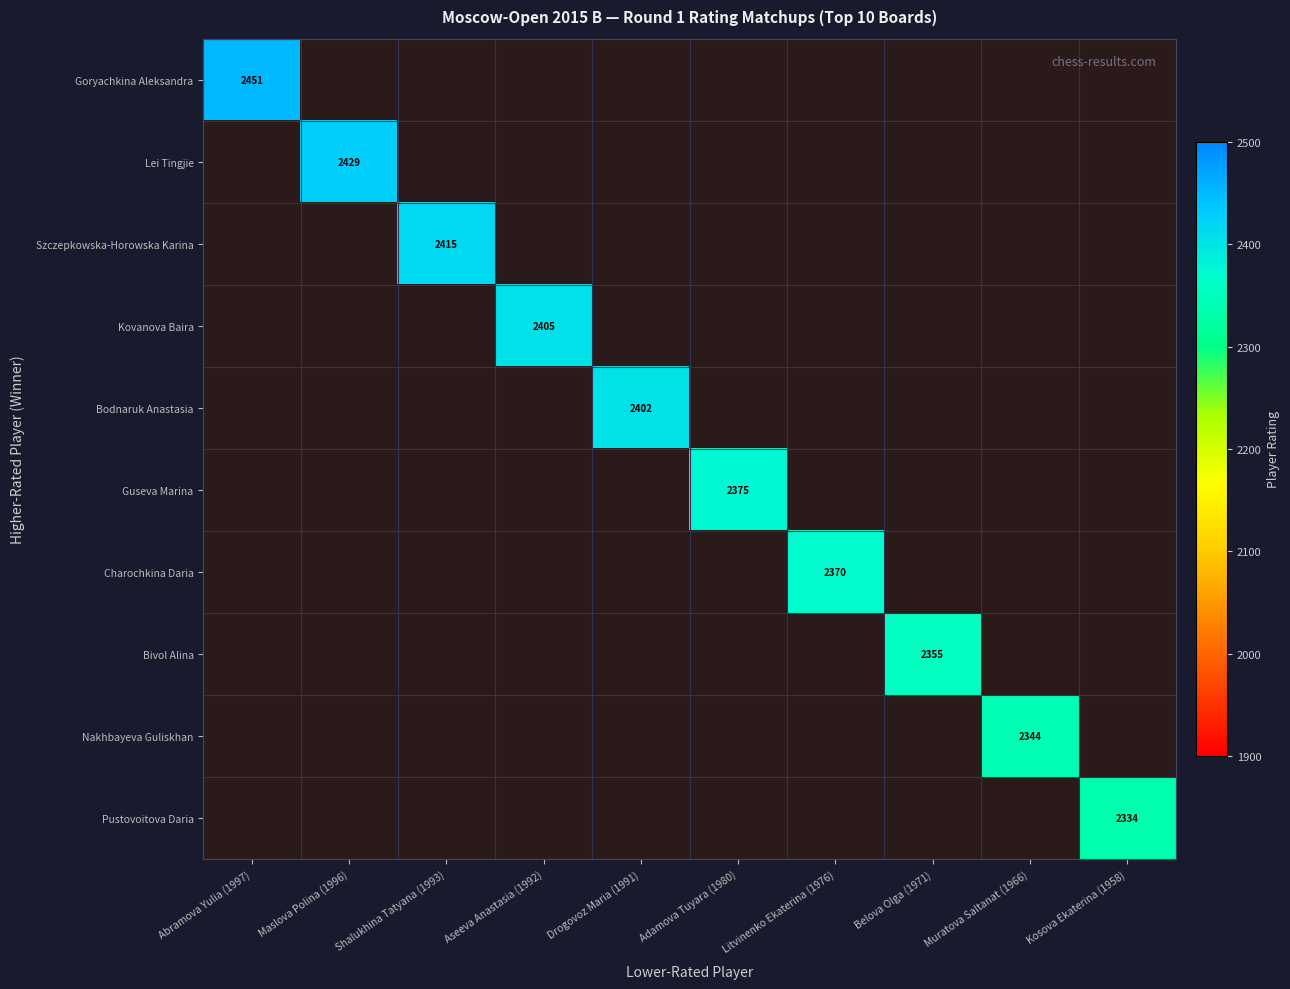

The Nakhbayeva Guliskhan series shows 4095 at Muratova Saltanat (1966). True or false?

False